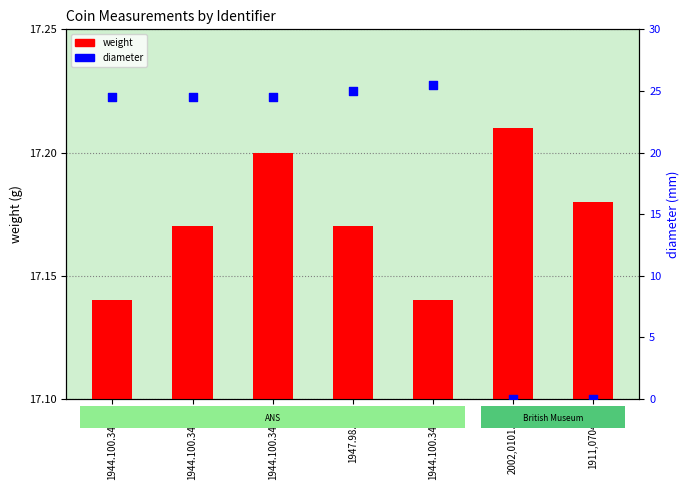

Which series contains the lowest Y value?

diameter